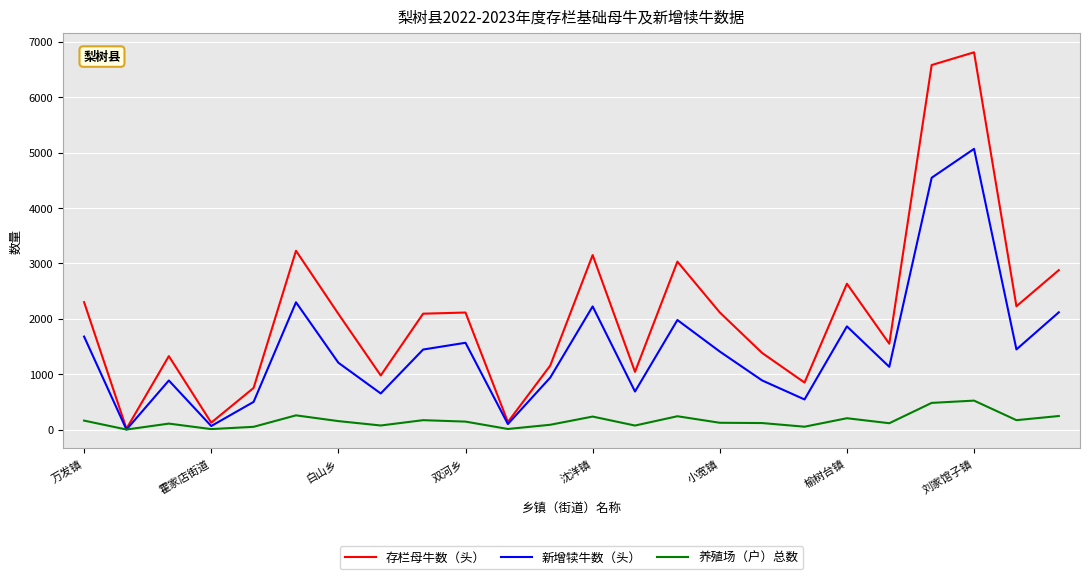

Which series has the largest range (max minus min)?

存栏母牛数（头）